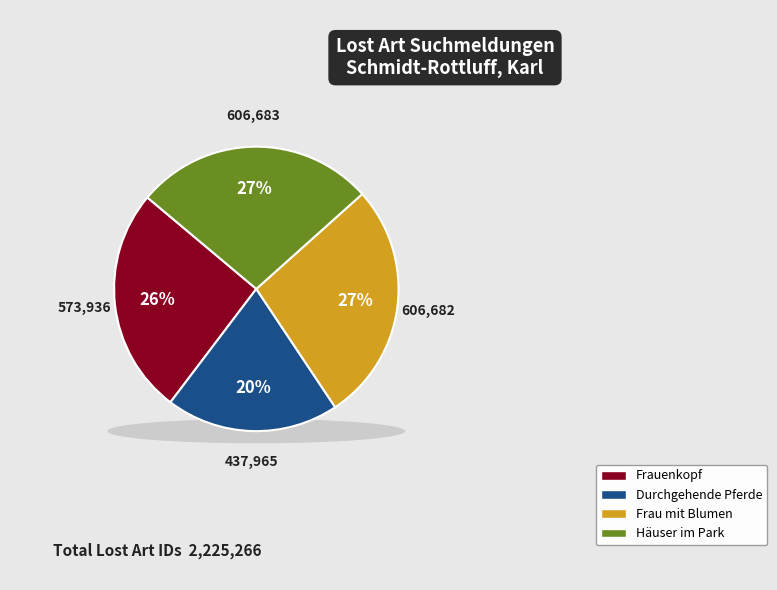

Is there a majority slice in this chart?

No